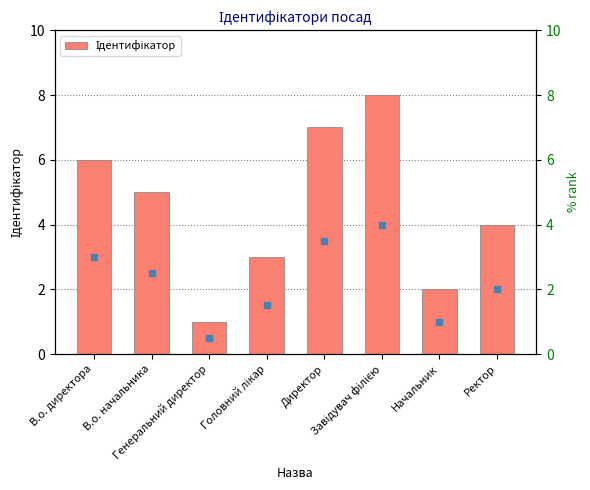

What is the difference between the maximum and minimum values?

7